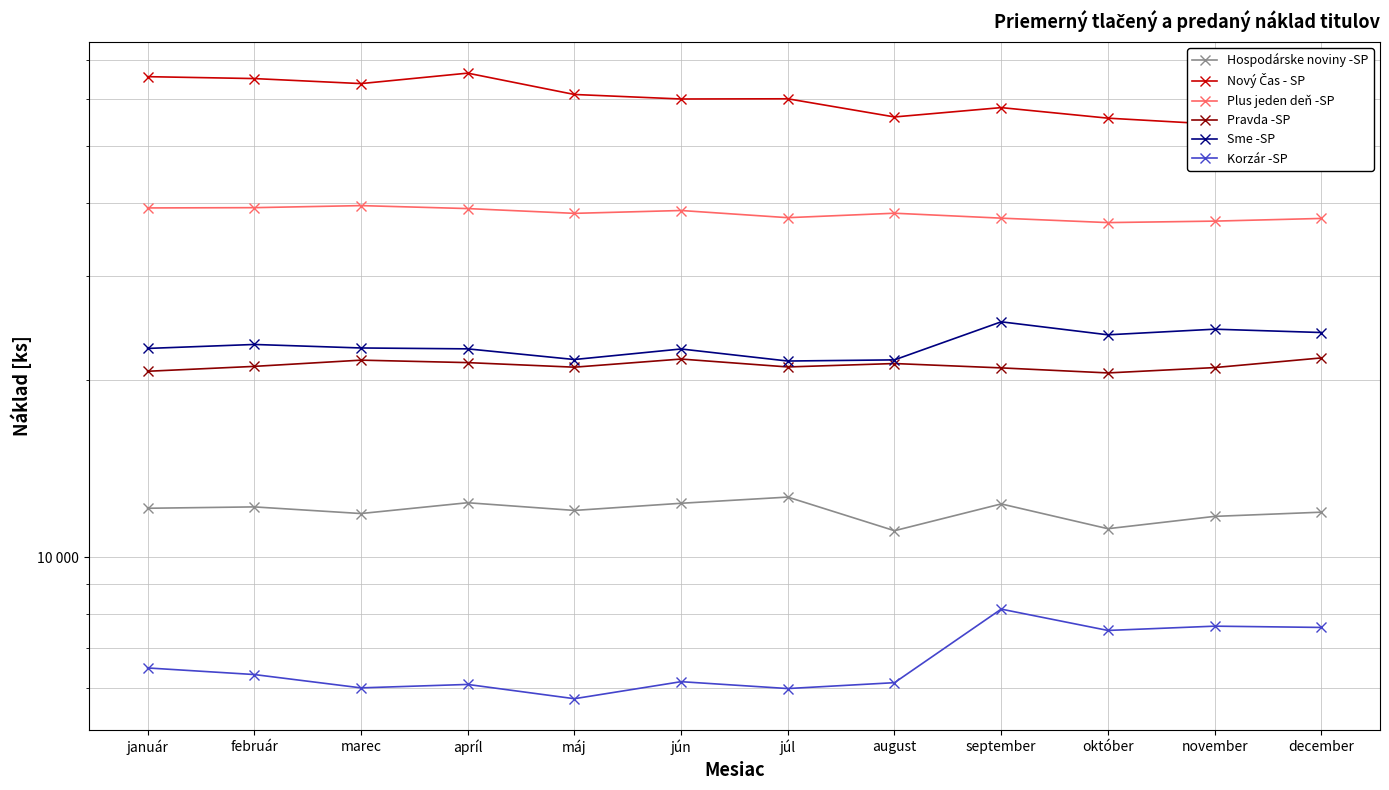

Which series has the largest total across all categories?

Nový Čas - SP